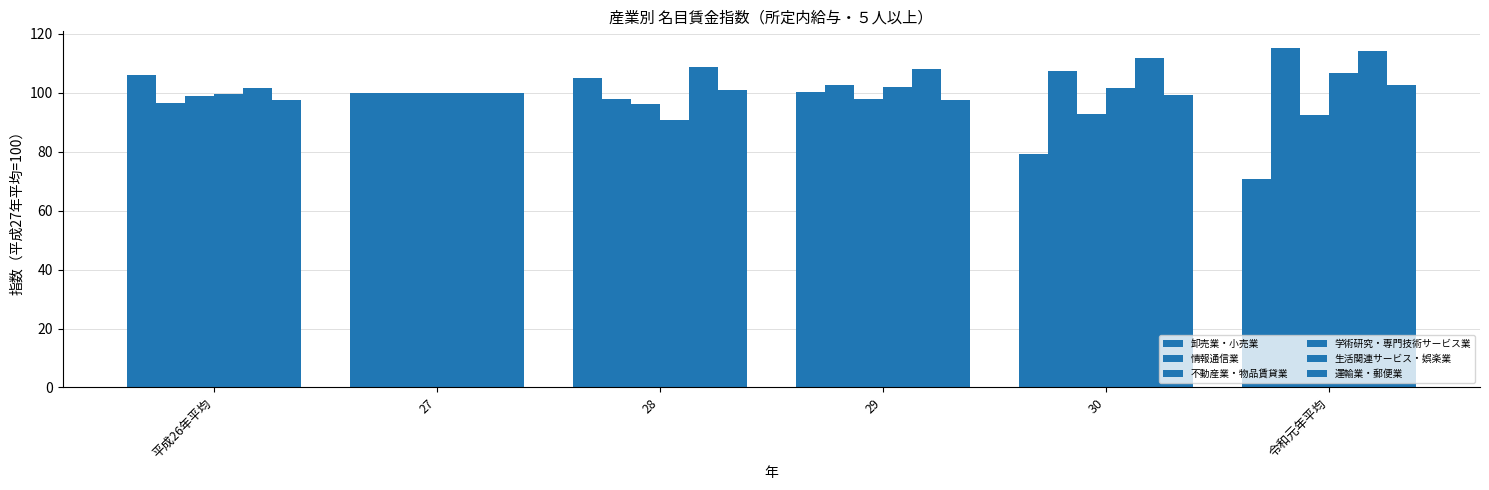

What is the difference between the maximum and minimum values in the 生活関連サービス・娯楽業 series?

14.1